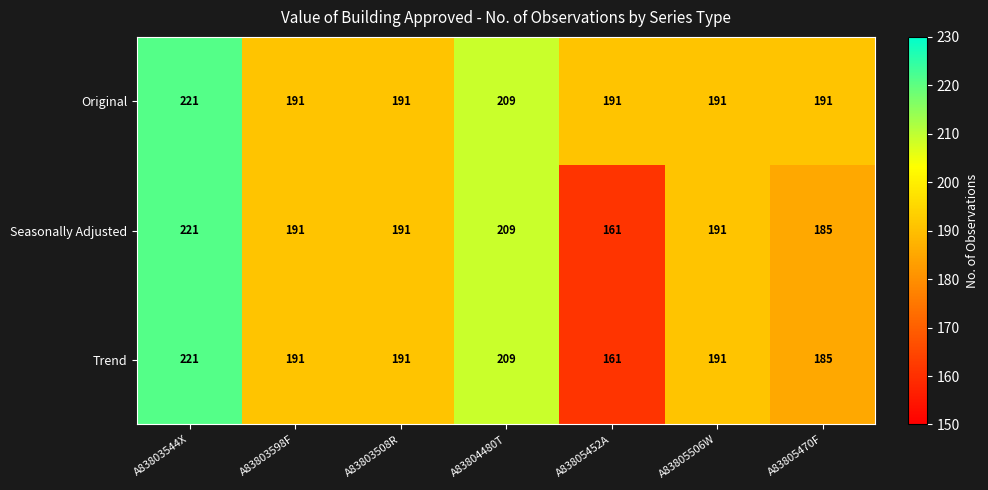

How many categories are shown in the chart?

7